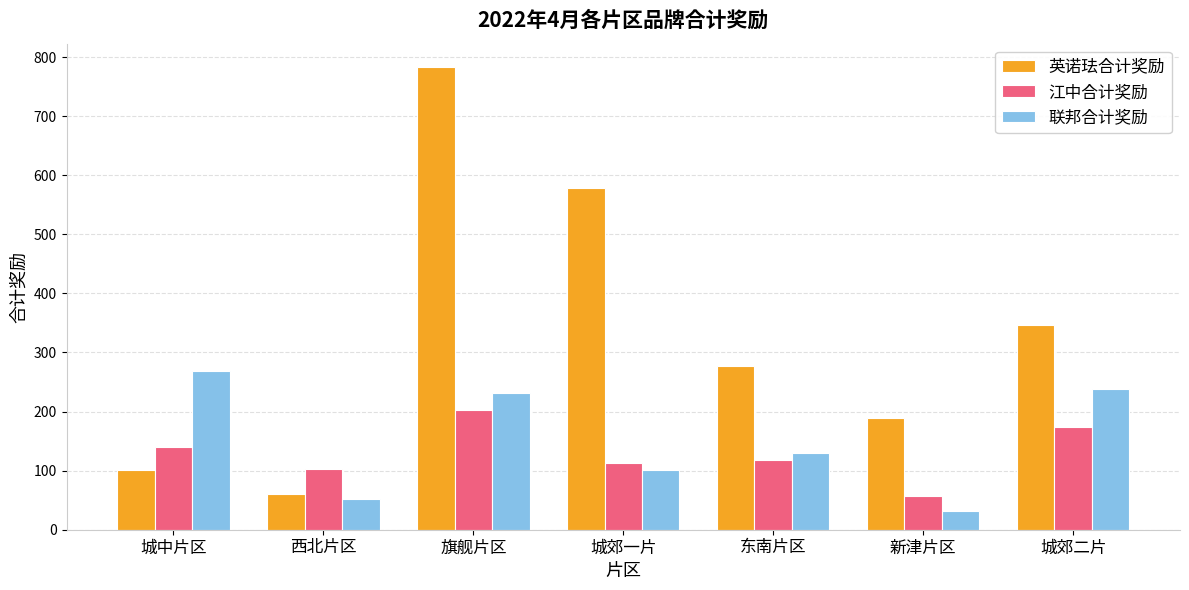

The value of 英诺珐合计奖励 at 城郊二片 is 228.6. True or false?

False